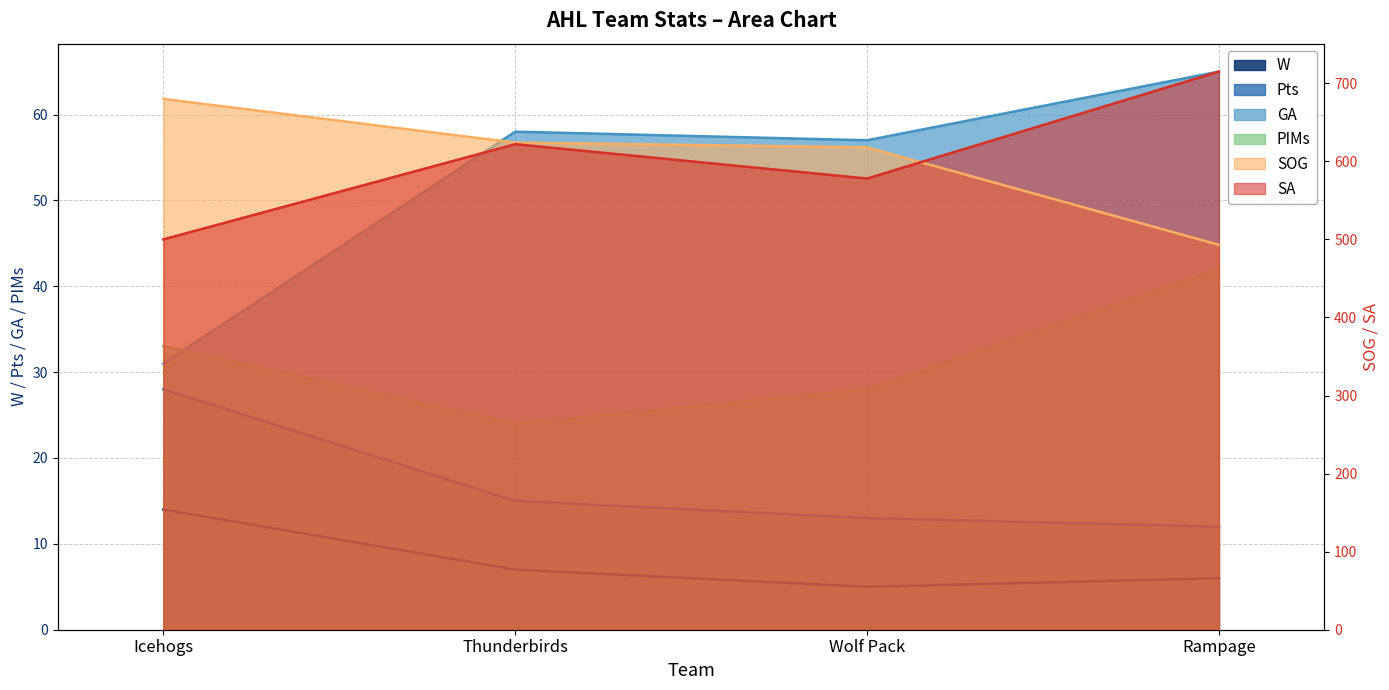

At Icehogs, list the series in order from largest to smallest.

SOG, SA, PIMs, GA, Pts, W